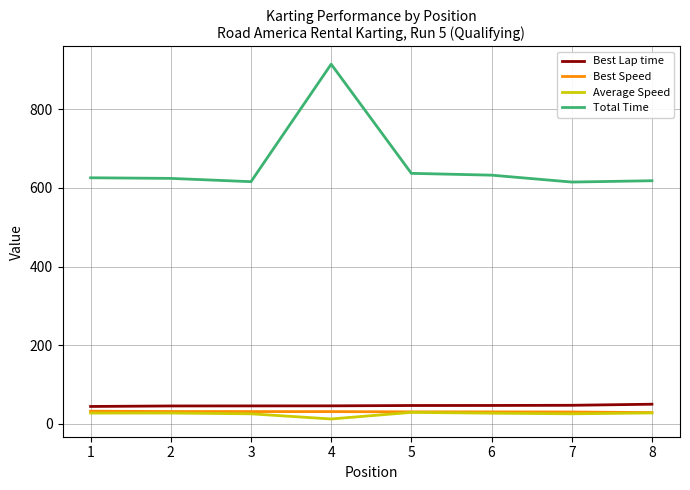

What is the greatest value displayed?

914.1